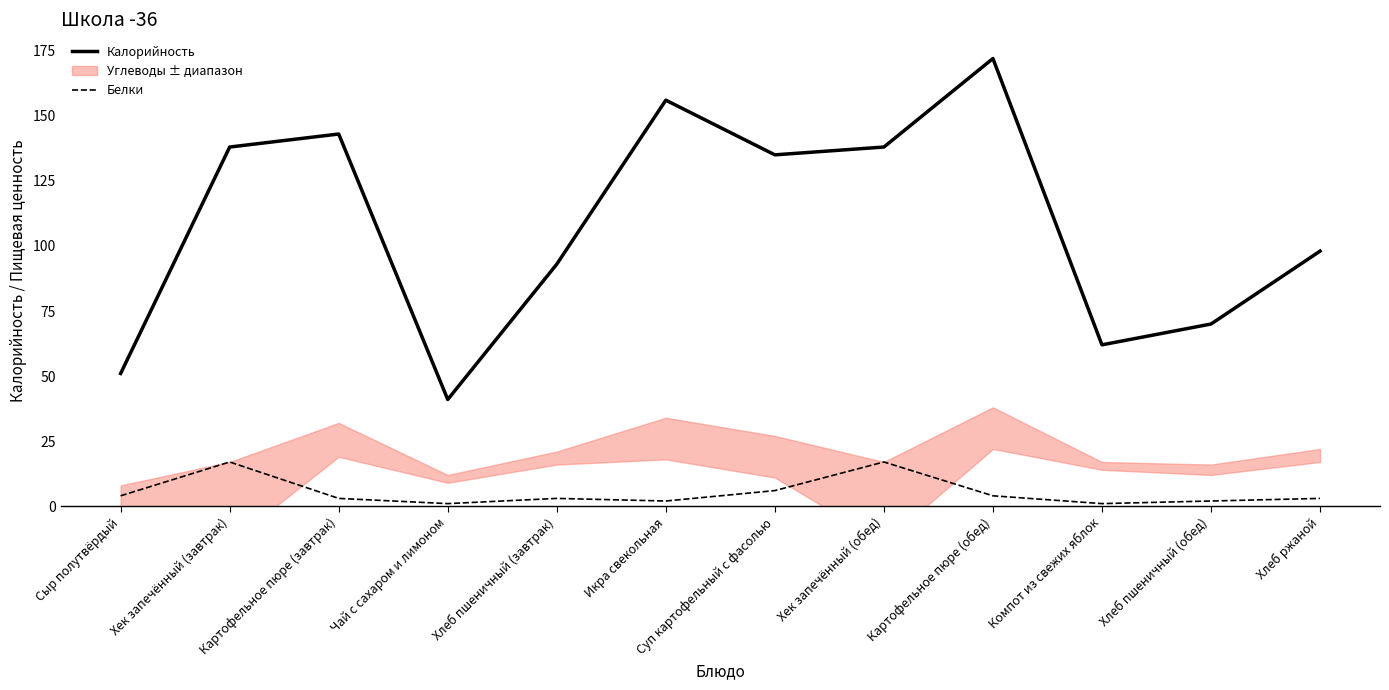

What is the sum of the Белки values at Чай с сахаром и лимоном and Суп картофельный с фасолью?

7